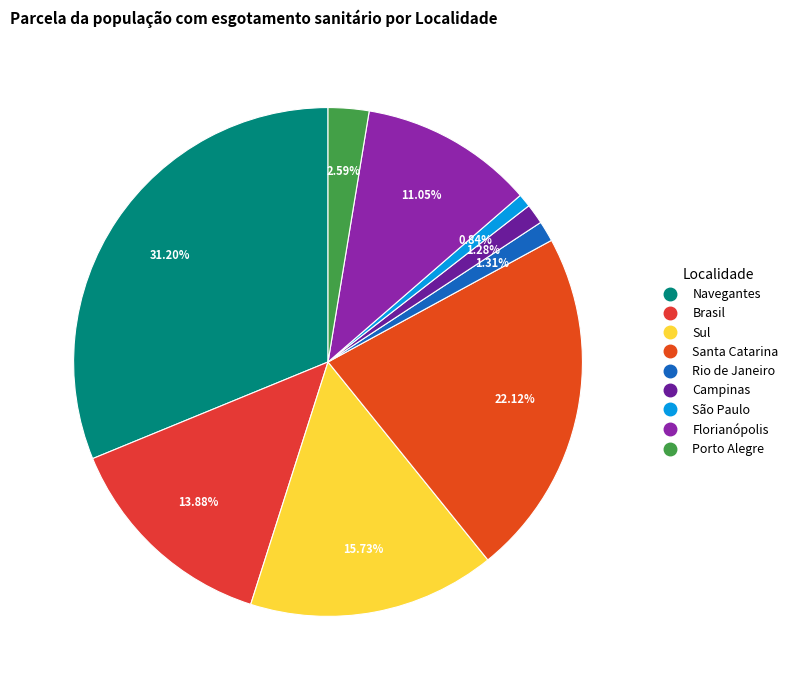

To the nearest percent, what is the combined percentage of Porto Alegre and Rio de Janeiro?

4%